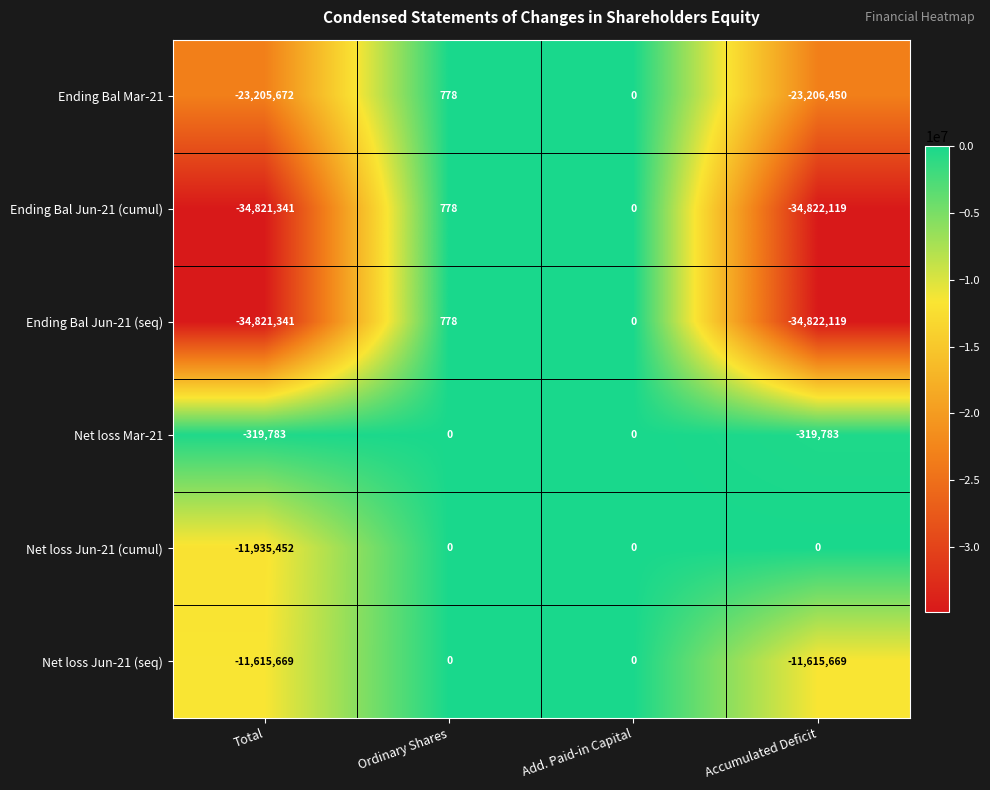

At which label does Ending Bal Jun-21 (seq) reach its minimum?

Accumulated Deficit